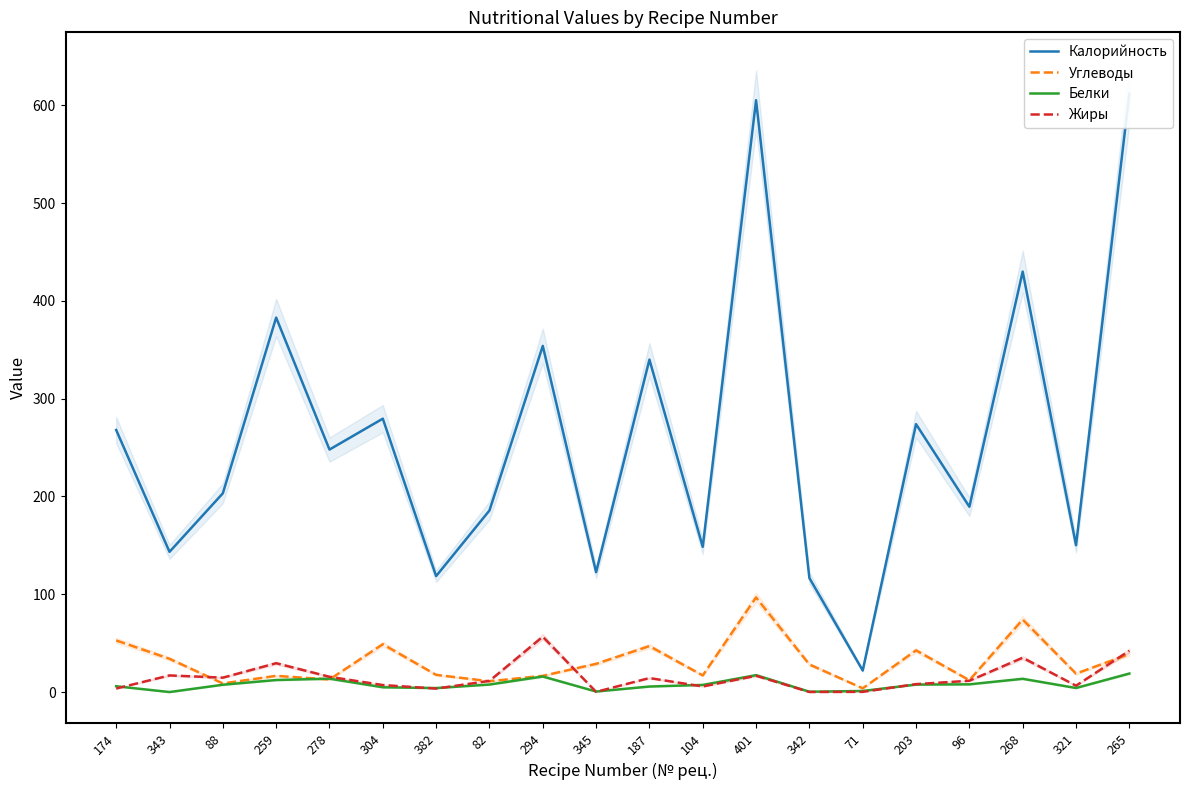

Where is the first local minimum for Углеводы?

88